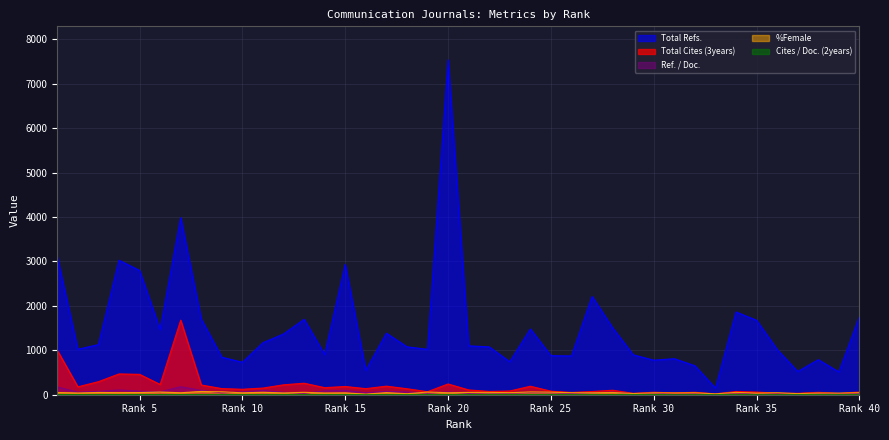

How many lines are shown in the chart?

5